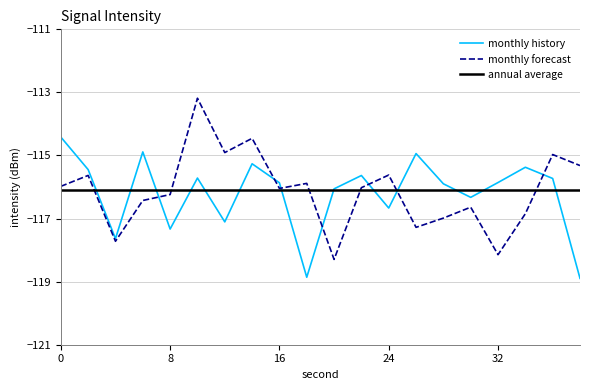

List the series in order of their peak value, highest first.

monthly forecast, monthly history, annual average